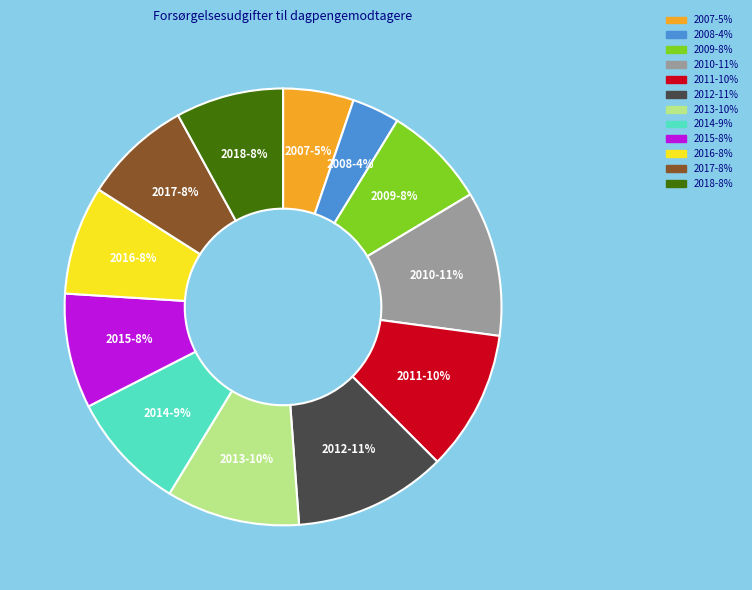

True or false: 2010 accounts for 11% of the total.

True